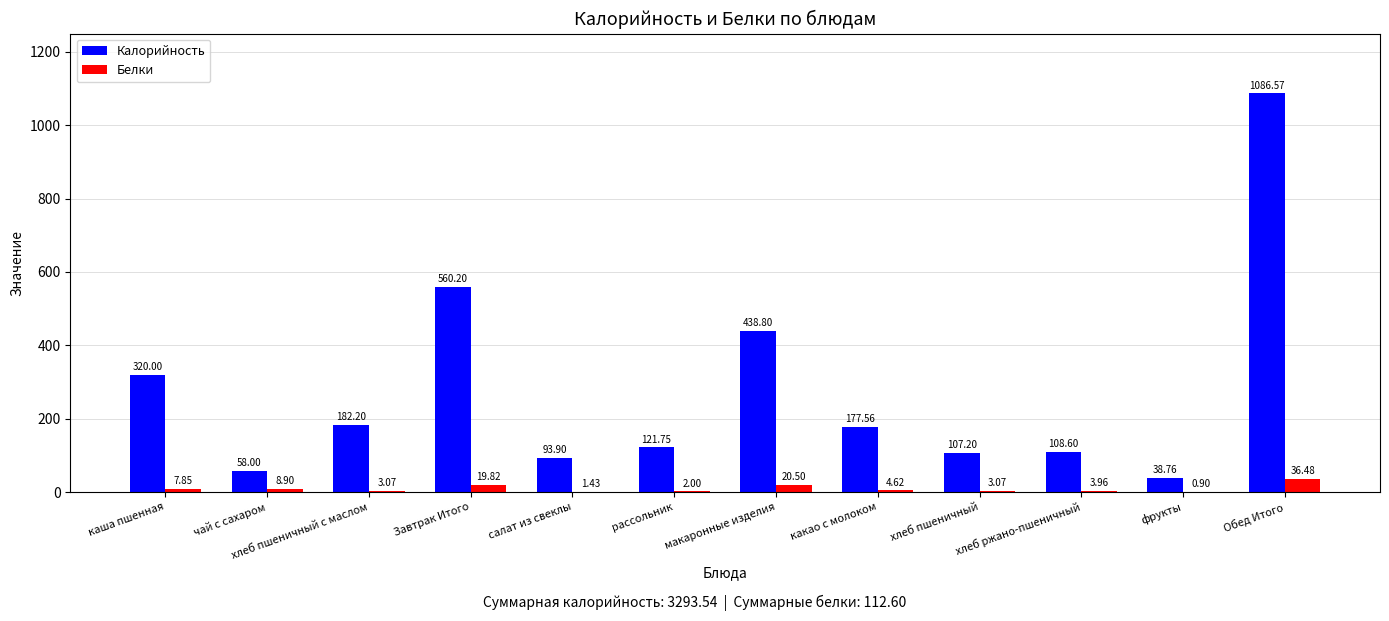

What are all the series names shown in the legend?

Калорийность, Белки